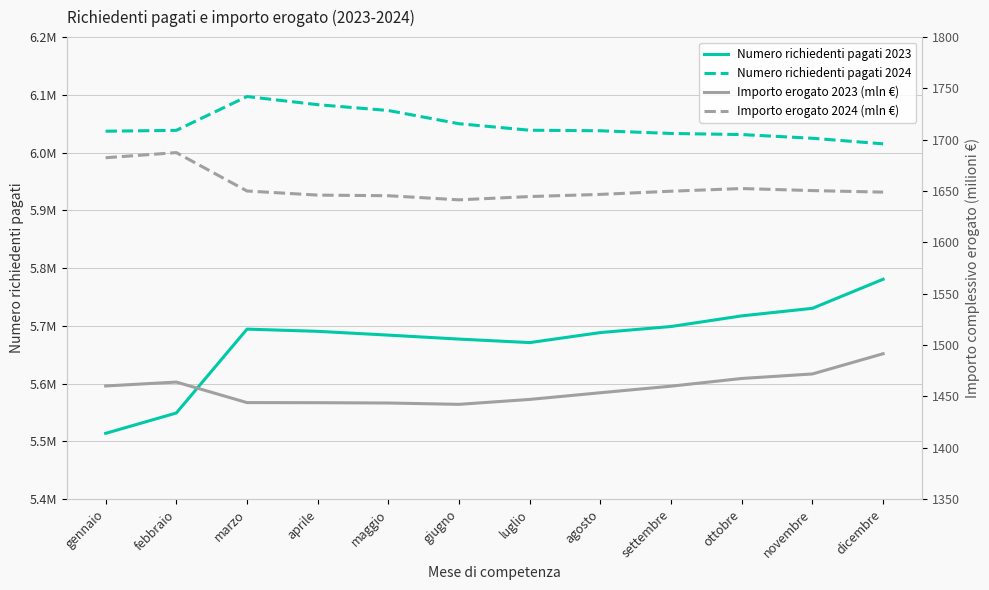

True or false: Importo erogato 2023 (mln €) and Importo erogato 2024 (mln €) cross at least once.

False